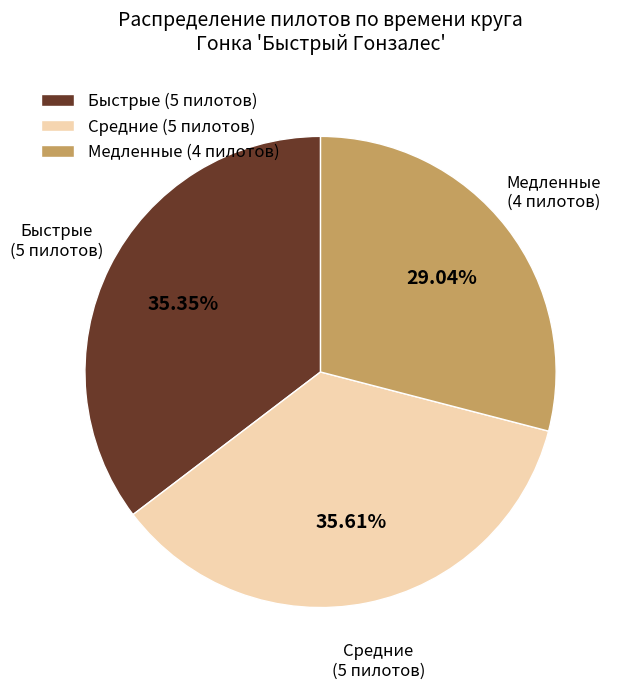

Approximately how many times larger is the value at Медленные (4 пилотов) compared to Средние (5 пилотов)?

0.8